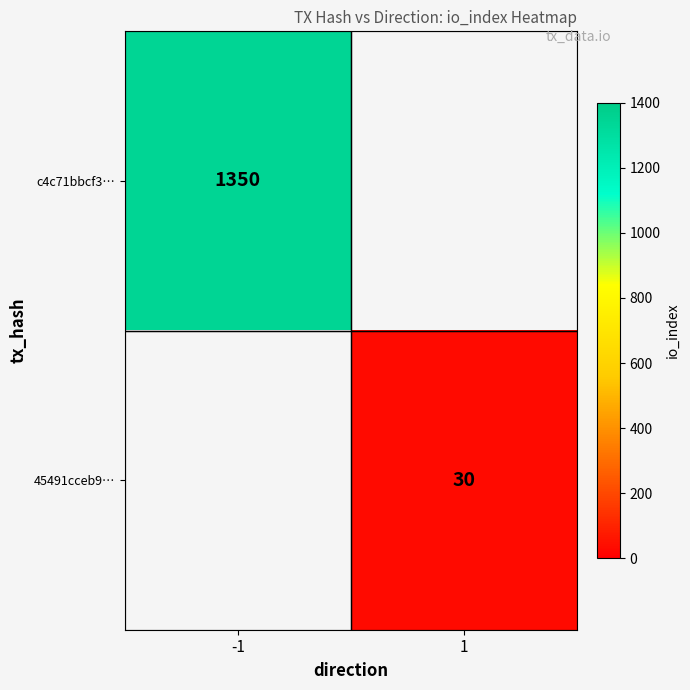

The c4c71bbcf3… series shows 307 at -1. True or false?

False